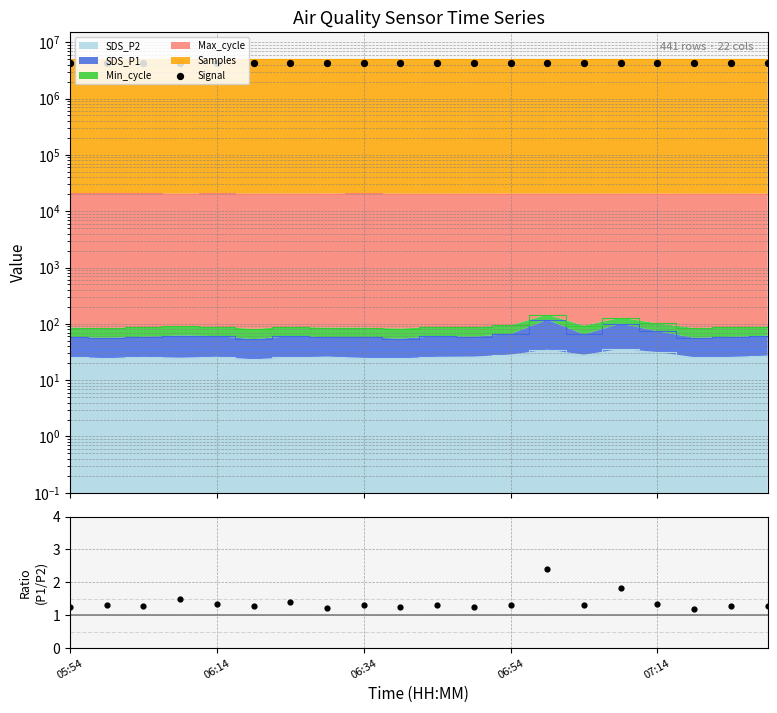

Which series contains the highest Y value?

Signal